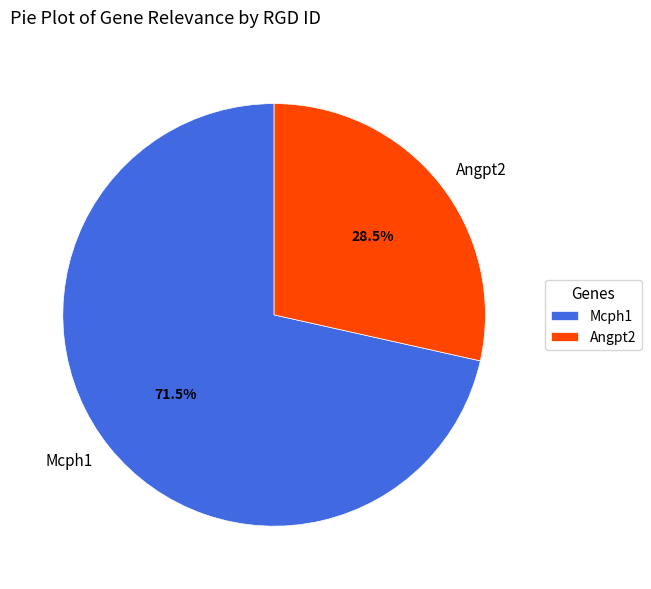

Which category has the biggest portion of the pie?

Mcph1